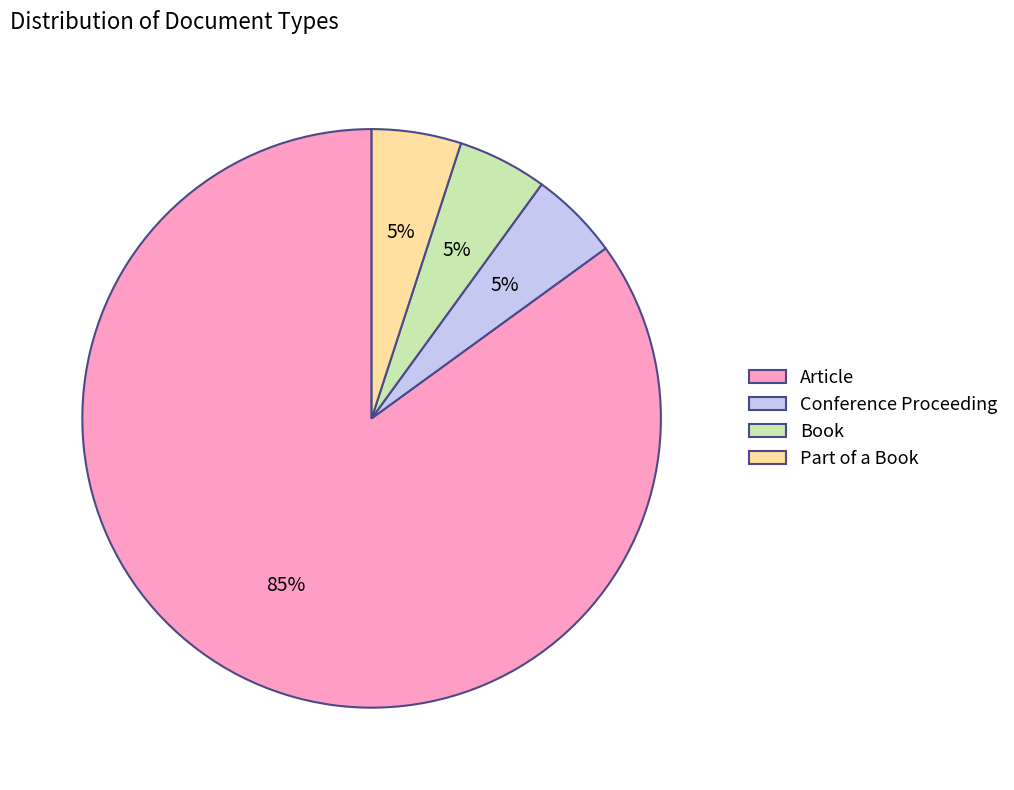

To the nearest percent, what percentage of the pie is Book?

5%